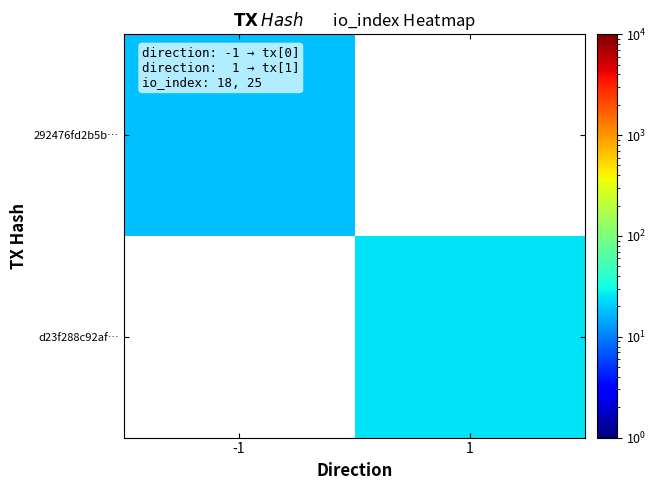

How many positive values does the d23f288c92af… series have?

1